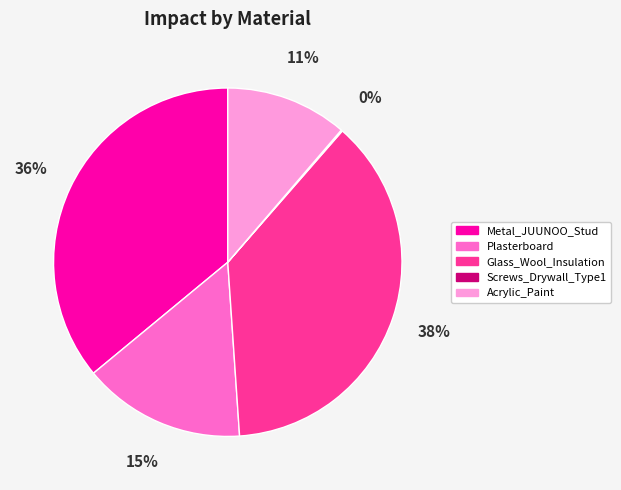

Which slice is the largest?

Glass_Wool_Insulation